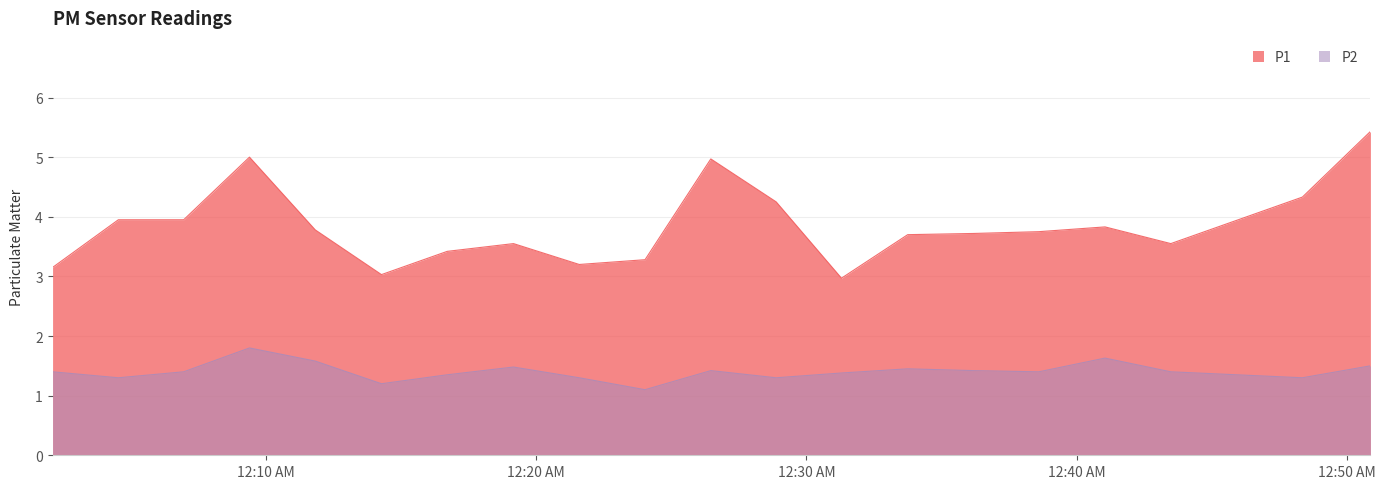

The P1 series shows 5.7 at 2023-07-13T00:06:58. True or false?

False